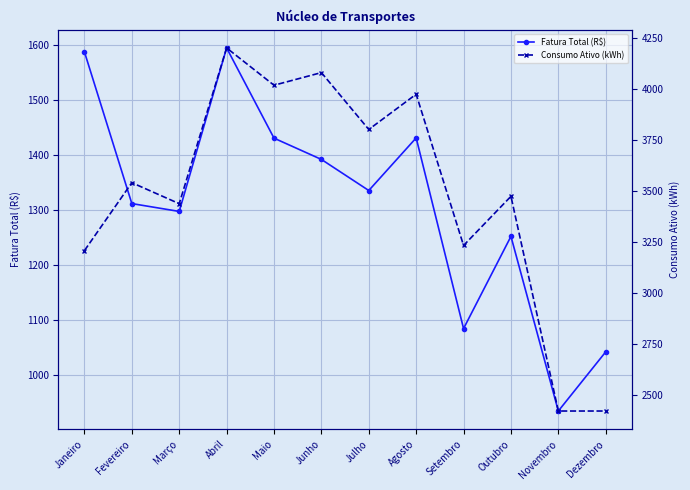

Is it true that Consumo Ativo (kWh) equals 2420.0 at Novembro?

True